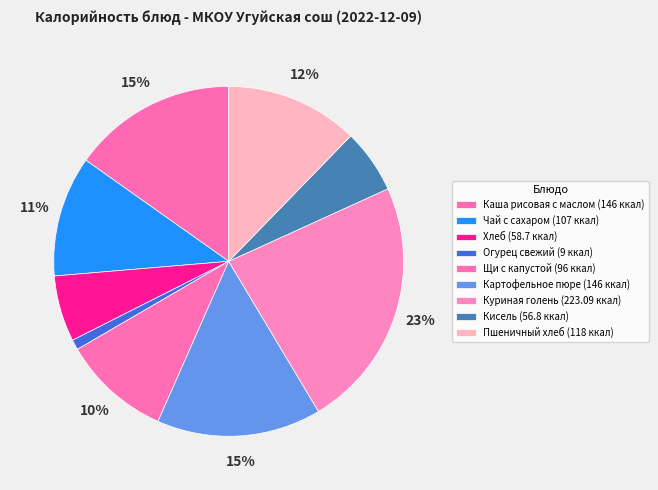

How many slices are in this pie chart?

9